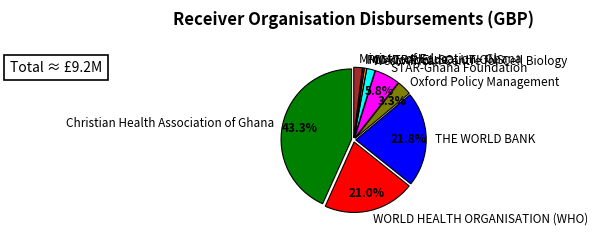

Does FCM TRAVEL SOLUTIONS represent more than half of the total?

No